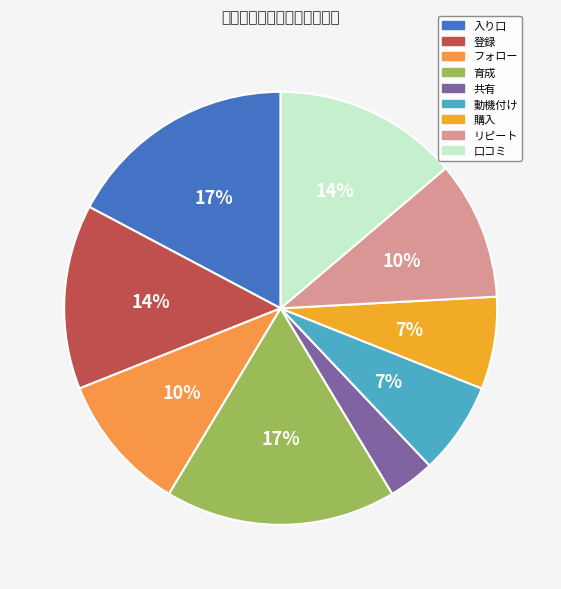

What is the total percentage of リピート and 共有?

13.8%